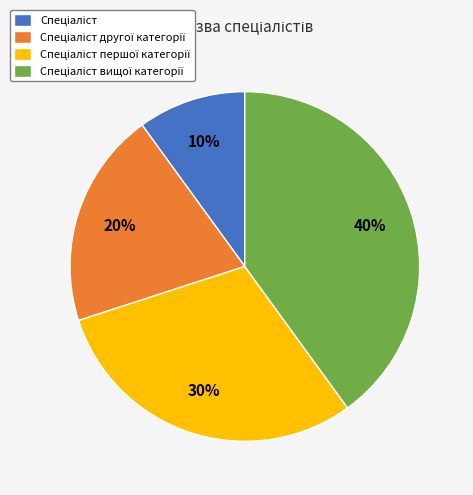

Is there any slice that represents more than half of the pie?

No